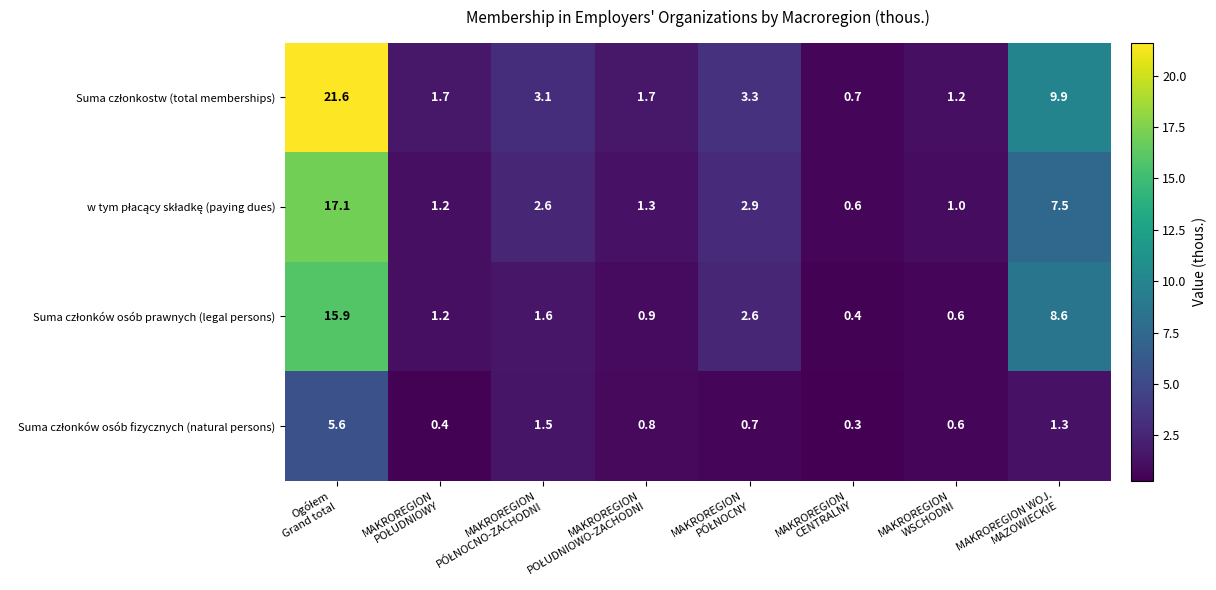

Which category has the lowest value across all series?

MAKROREGION
CENTRALNY